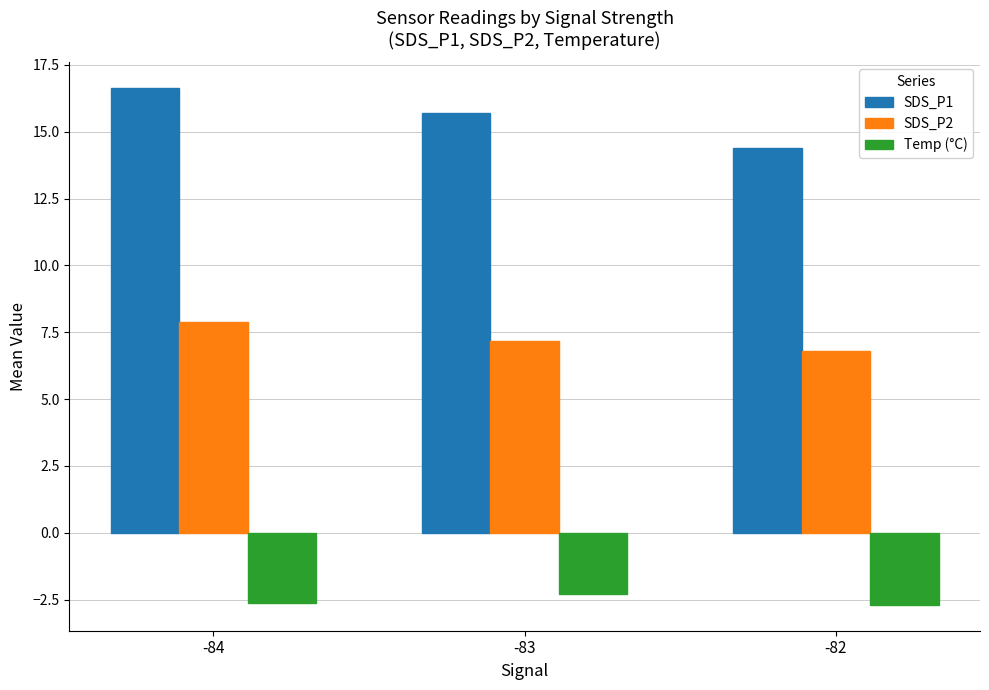

What are all the series names shown in the legend?

SDS_P1, SDS_P2, Temp (°C)